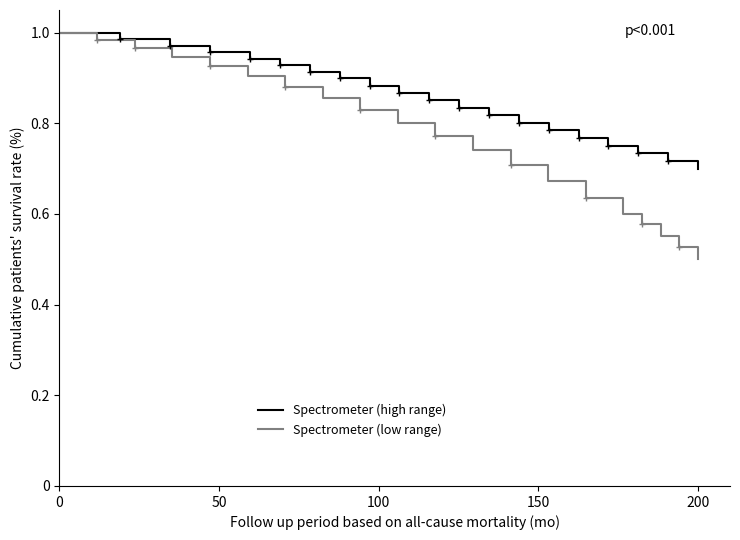

True or false: Spectrometer (low range) and Spectrometer (high range) cross at least once.

False